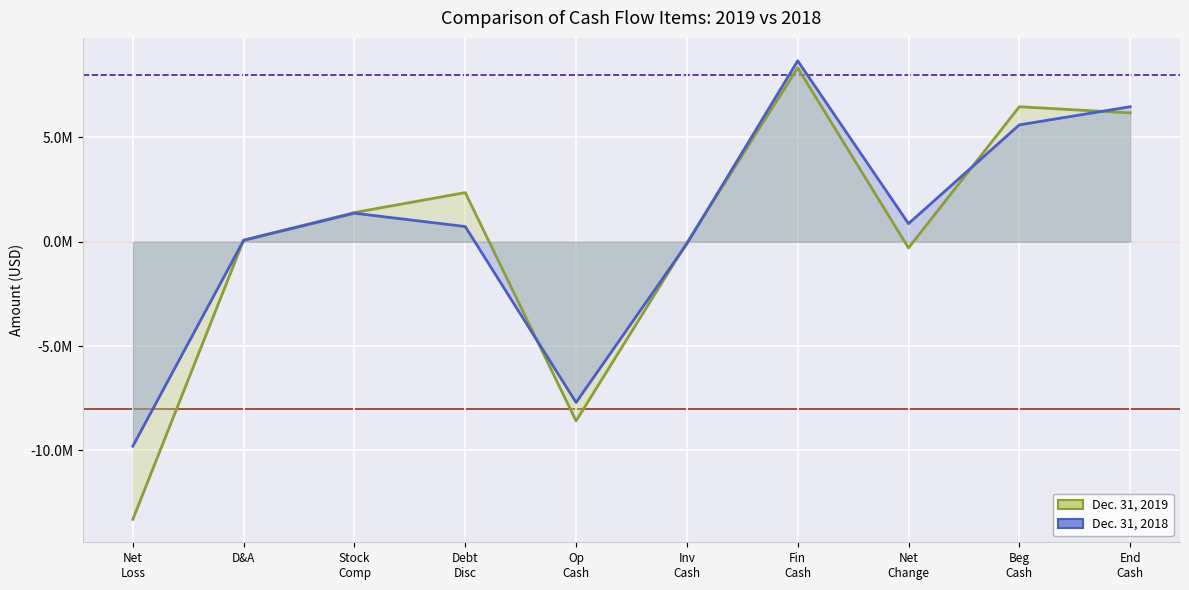

Is it true that Dec. 31, 2019 equals -25529 at Inv
Cash?

False